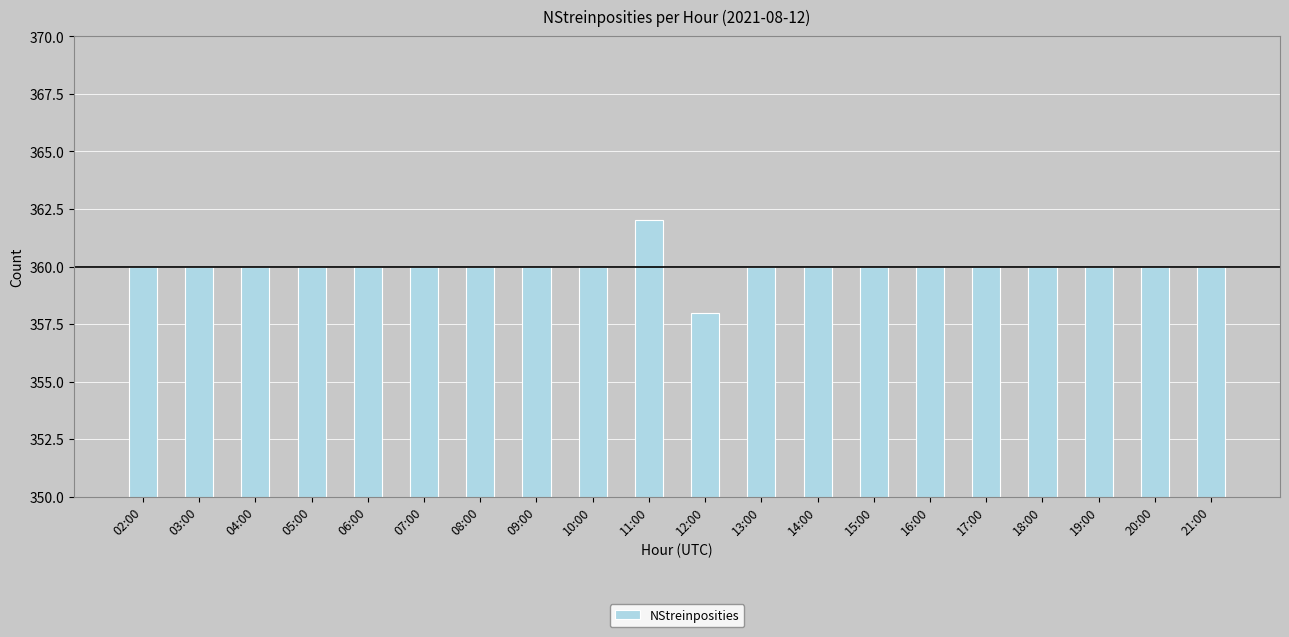

Does the chart contain any negative values?

No